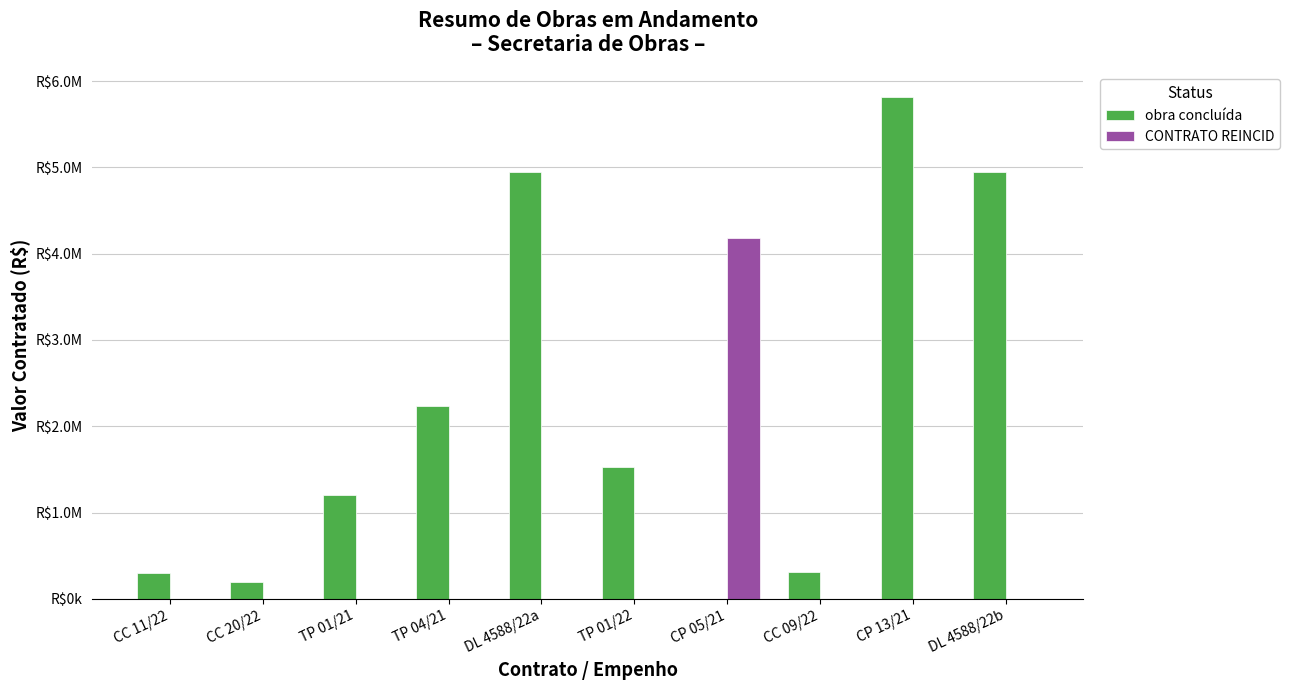

What is the maximum value shown in the chart?

5811073.8